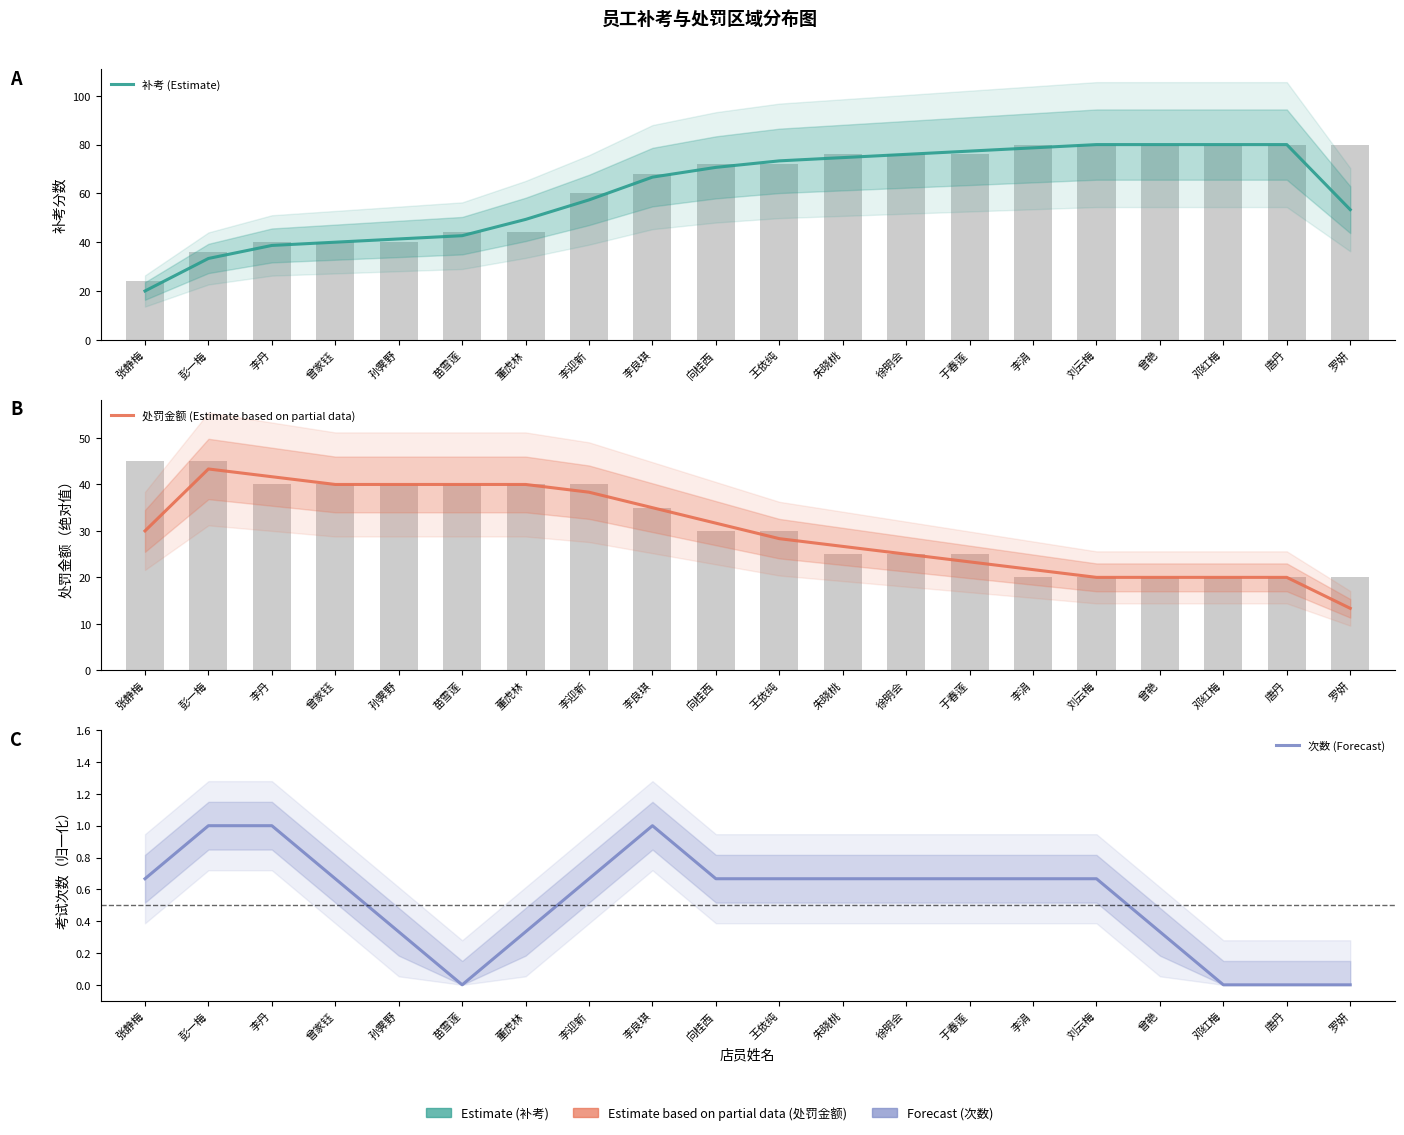

What is the label of the 16th bar from the left?

刘云梅